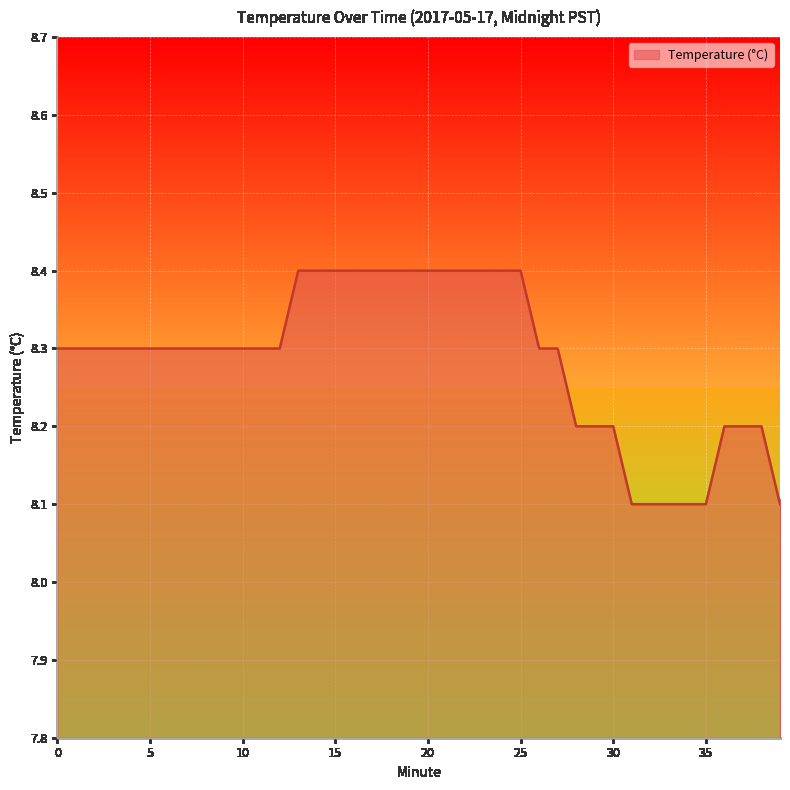

What is the difference between the maximum and minimum values?

0.3